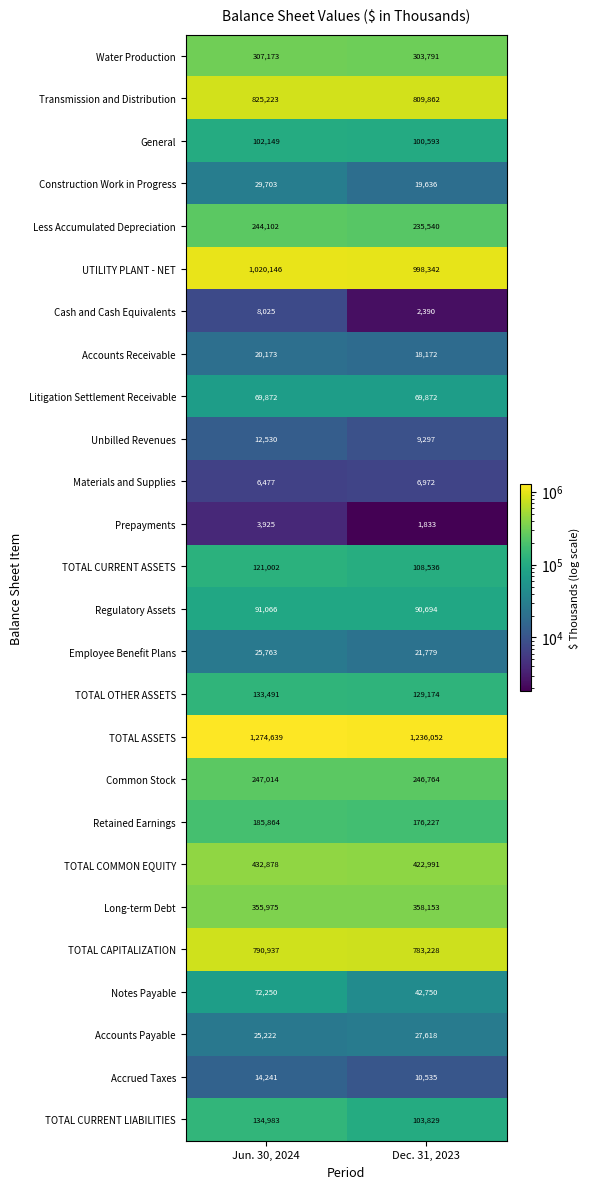

What is the total value across all series at Jun. 30, 2024?

6554823